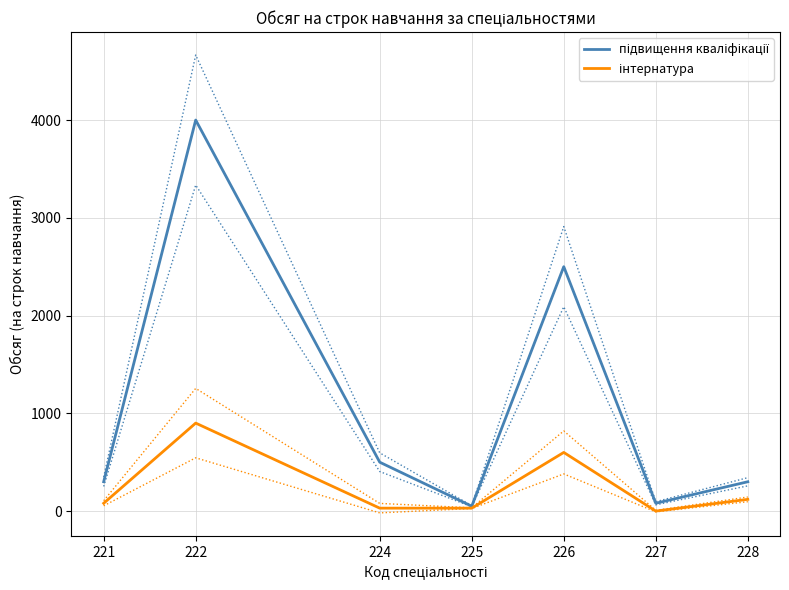

What is the difference between the підвищення кваліфікації values at 225 and 226?

2450